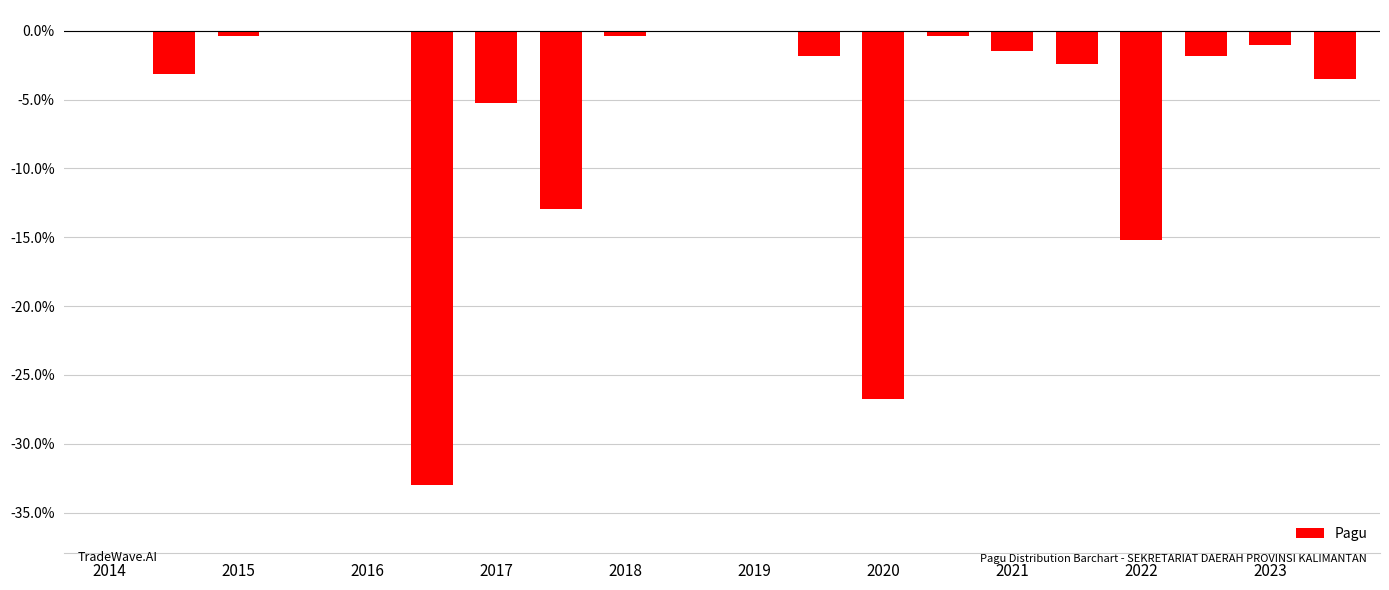

Are the bars horizontal?

No